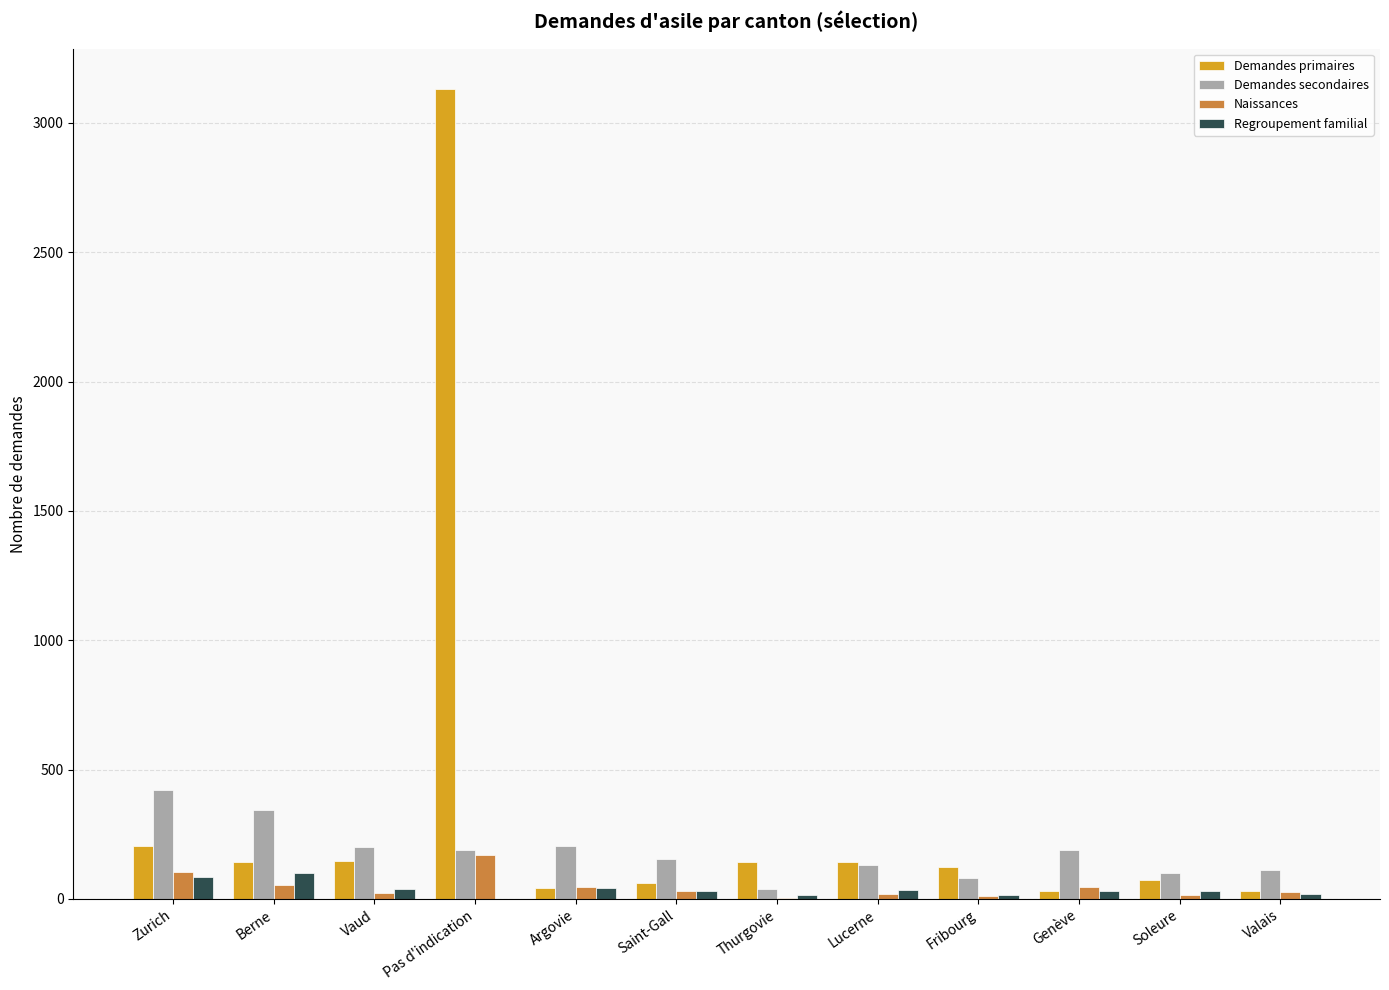

How many groups of bars are there?

12